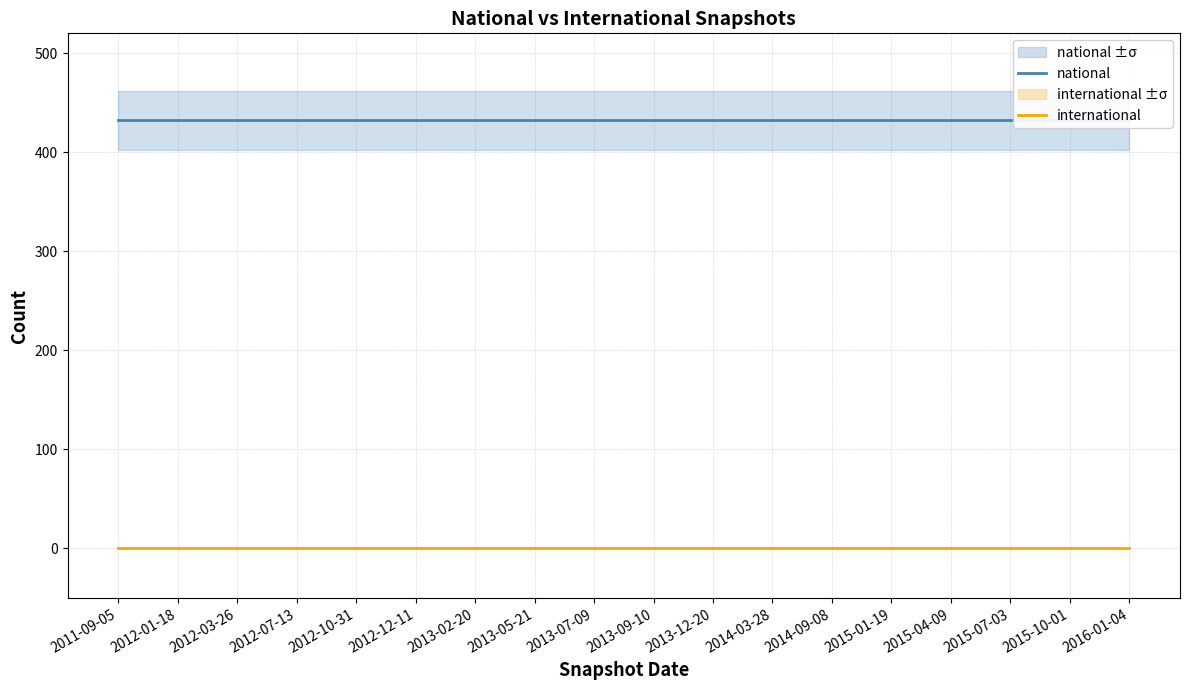

What is the highest value of the national series?

432